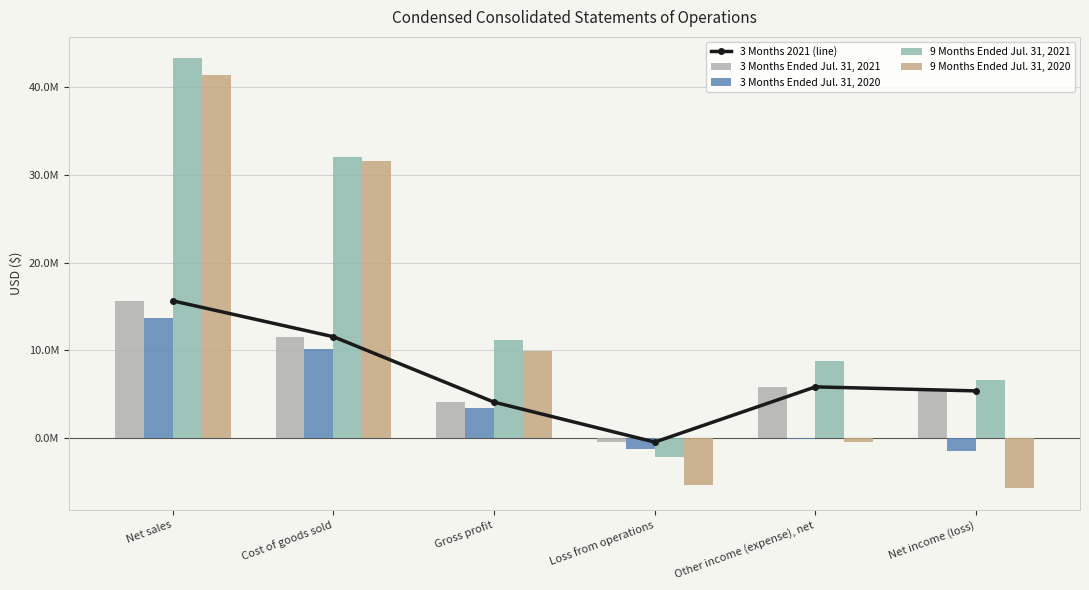

What is the sum of the 3 Months Ended Jul. 31, 2020 values at Gross profit and Net sales?

17111330